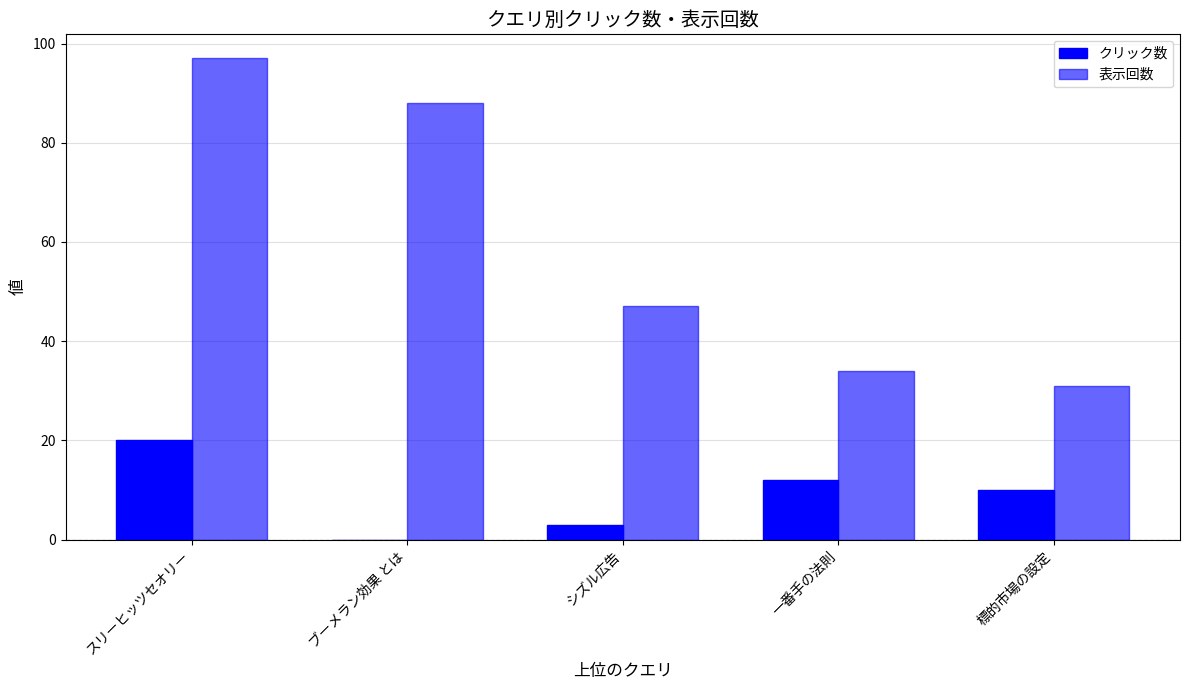

Reading left to right, transcribe all the data shown in this chart.

クリック数: 20	0	3	12	10
表示回数: 97	88	47	34	31